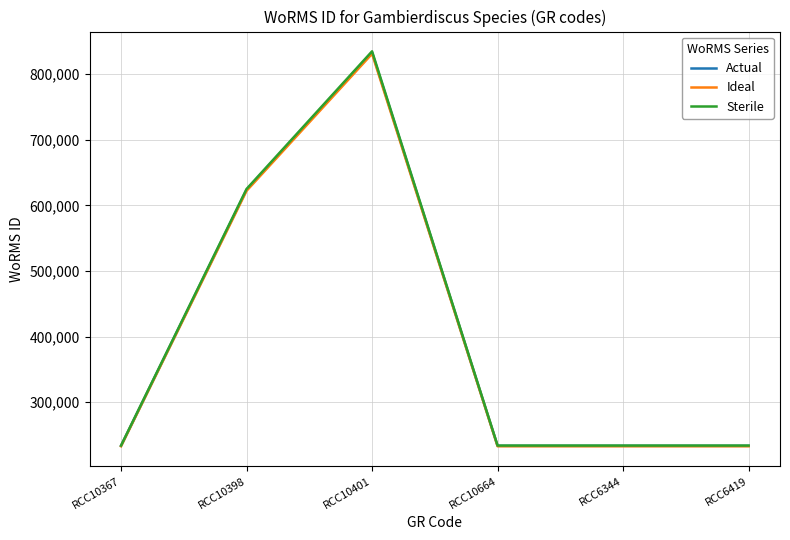

What is the maximum value for Ideal?

830970.4